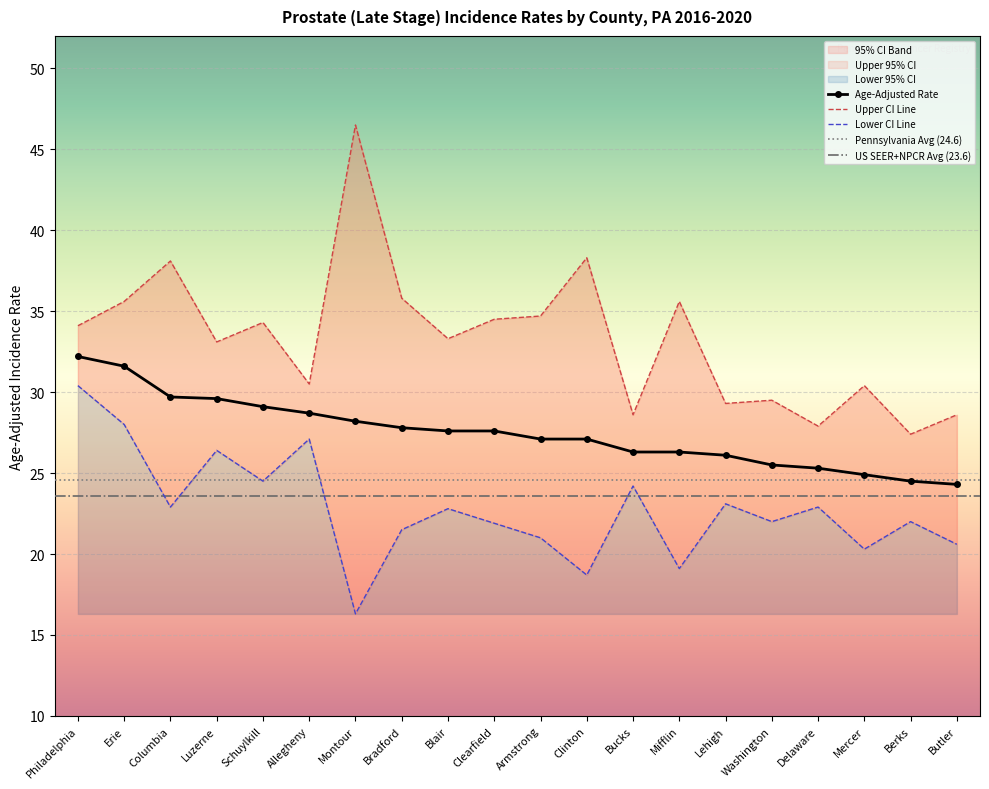

At which label does Lower 95% CI first exceed 22?

Philadelphia